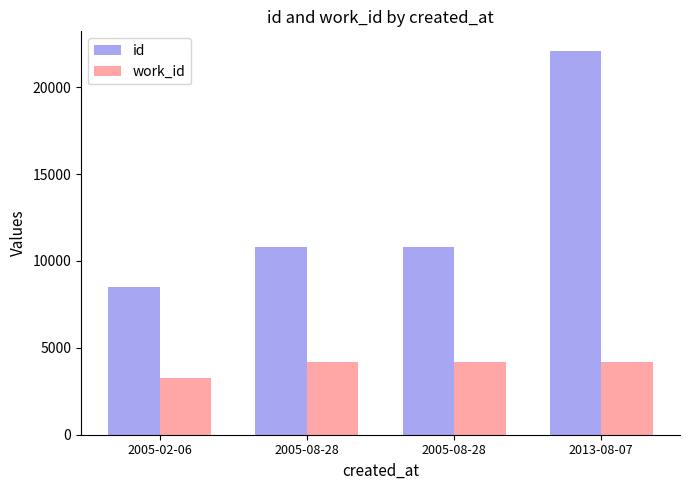

Between 2005-08-28 and 2005-08-28, which series saw the biggest shift?

id